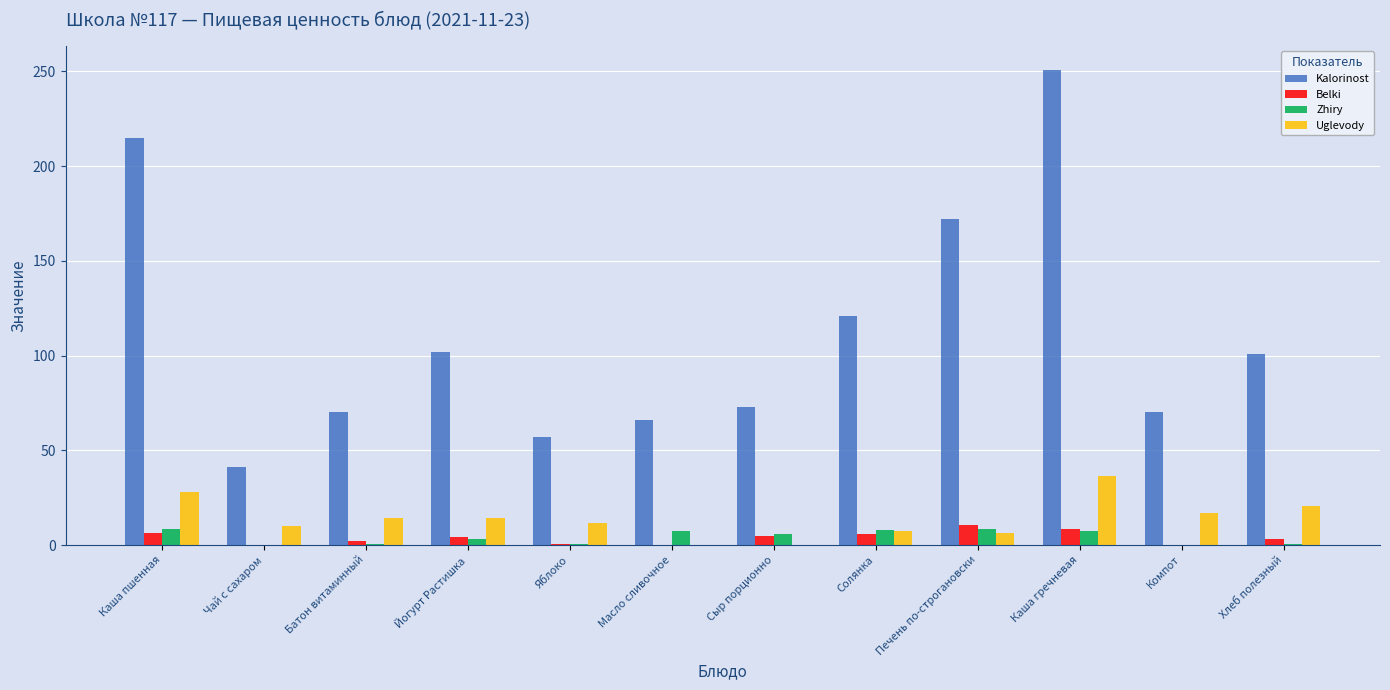

What is the highest value of the Uglevody series?

36.6